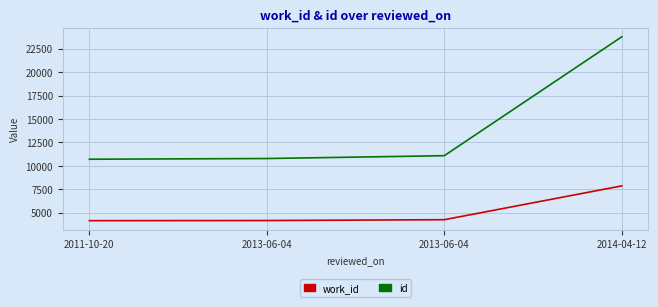

Reading left to right, what are all the values shown in this chart?

work_id: 2011-10-20=4151	2013-06-04=4167	2013-06-04=4255	2014-04-12=7864
id: 2011-10-20=10710	2013-06-04=10785	2013-06-04=11087	2014-04-12=23775